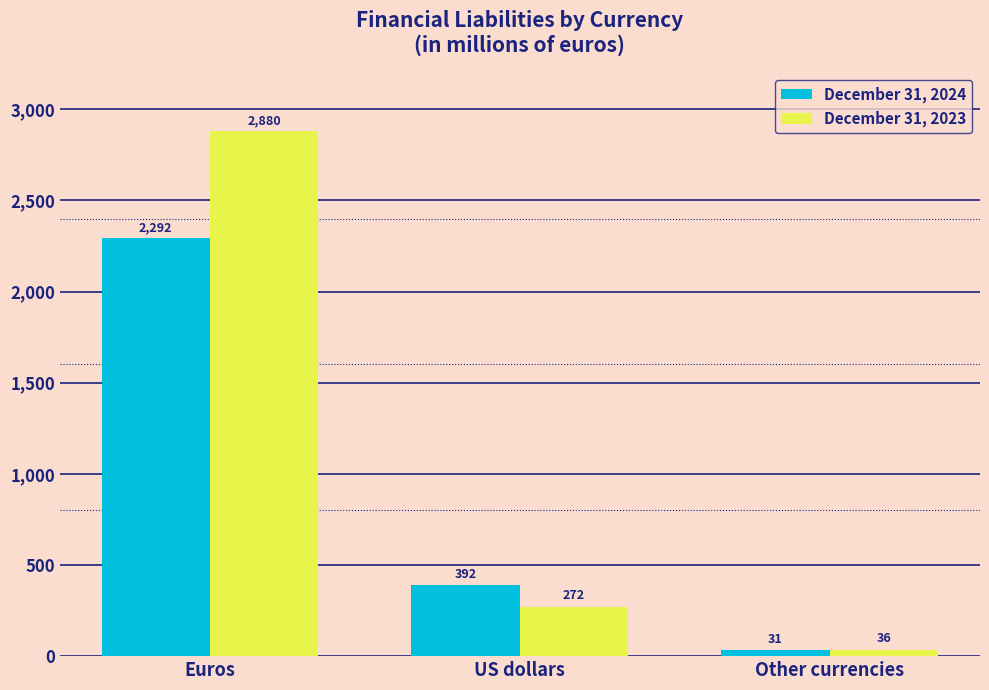

What are all the series names shown in the legend?

December 31, 2024, December 31, 2023